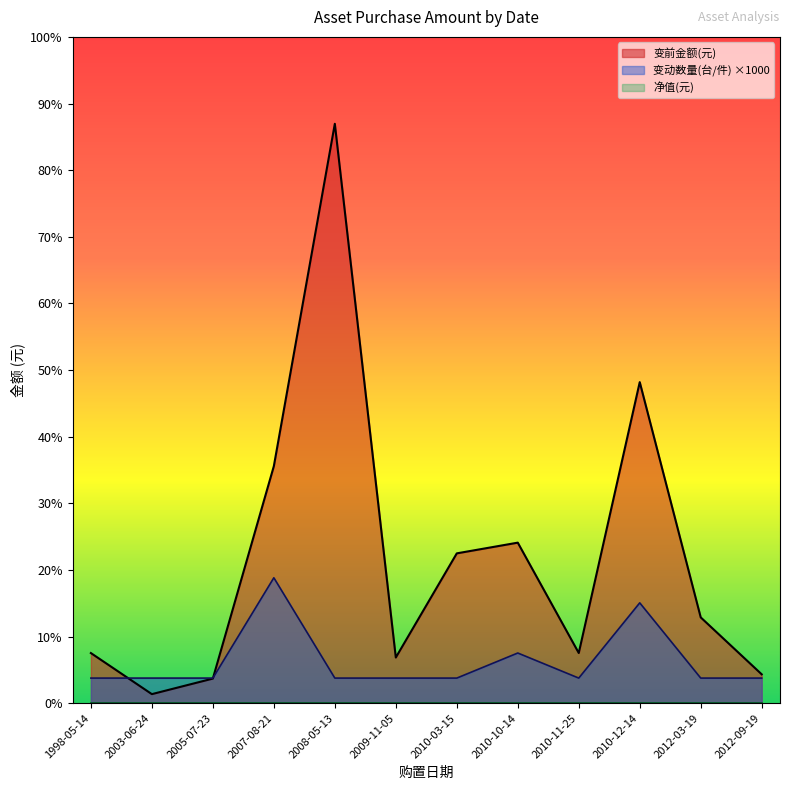

True or false: 净值(元) and 变前金额(元) cross at least once.

False